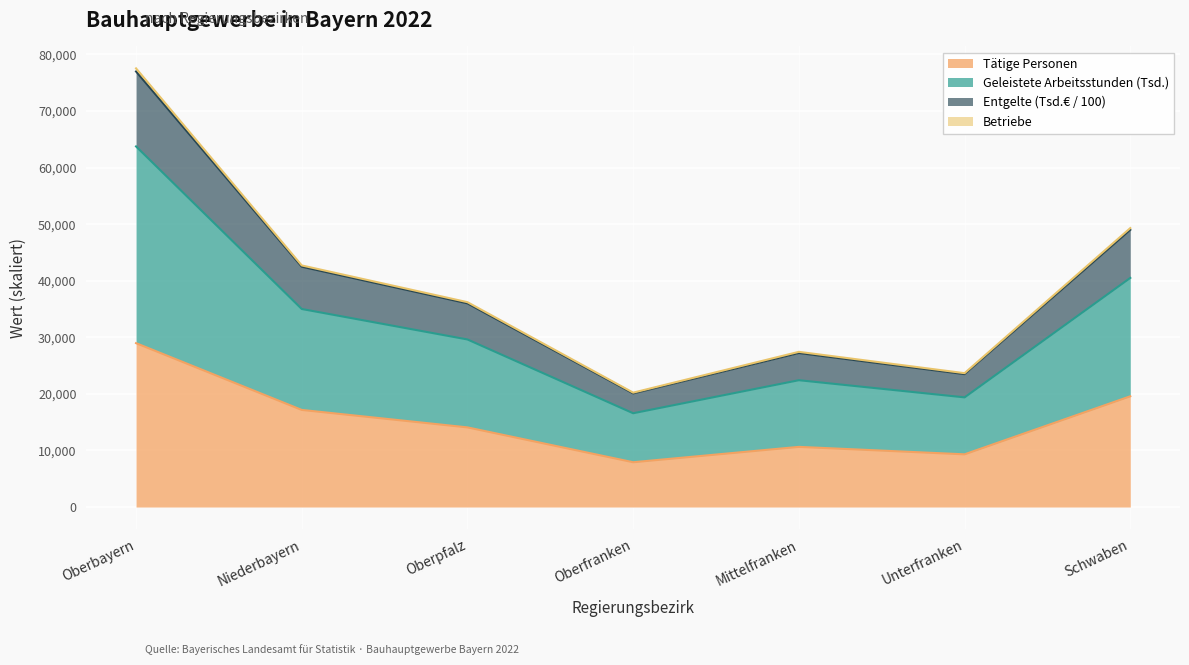

How many interior local valleys does the Tätige Personen series have?

2